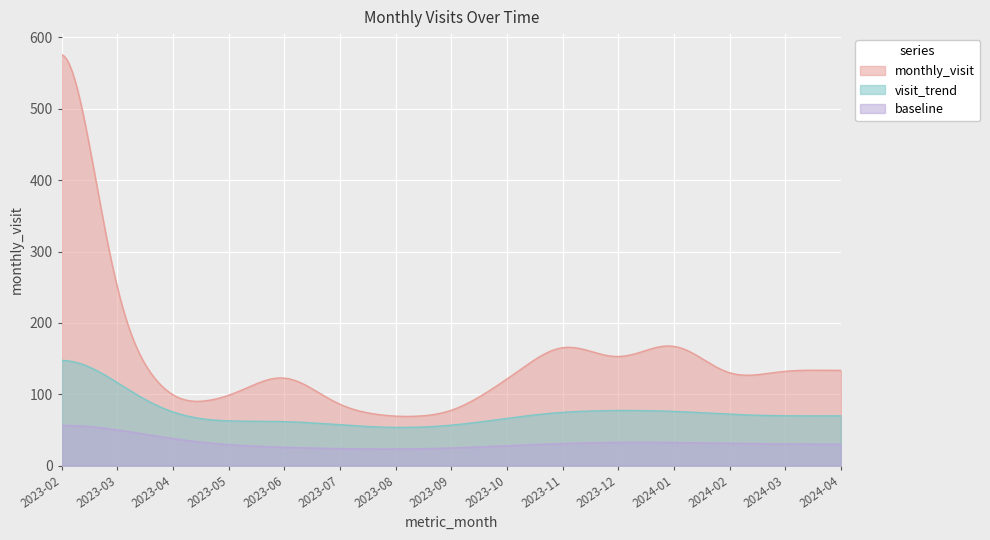

How many data points are above 133?

7